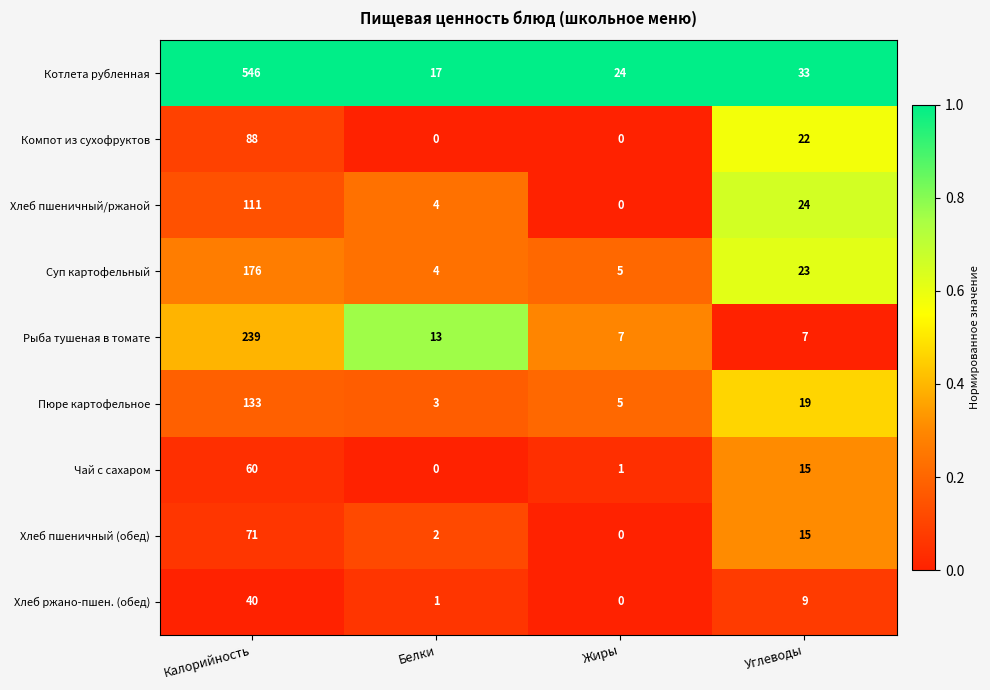

Which series has the largest total across all categories?

Котлета рубленная